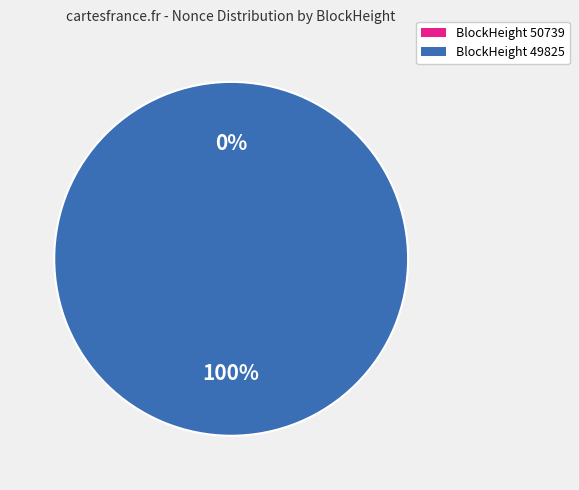

Which slice represents more than half of the pie?

49825